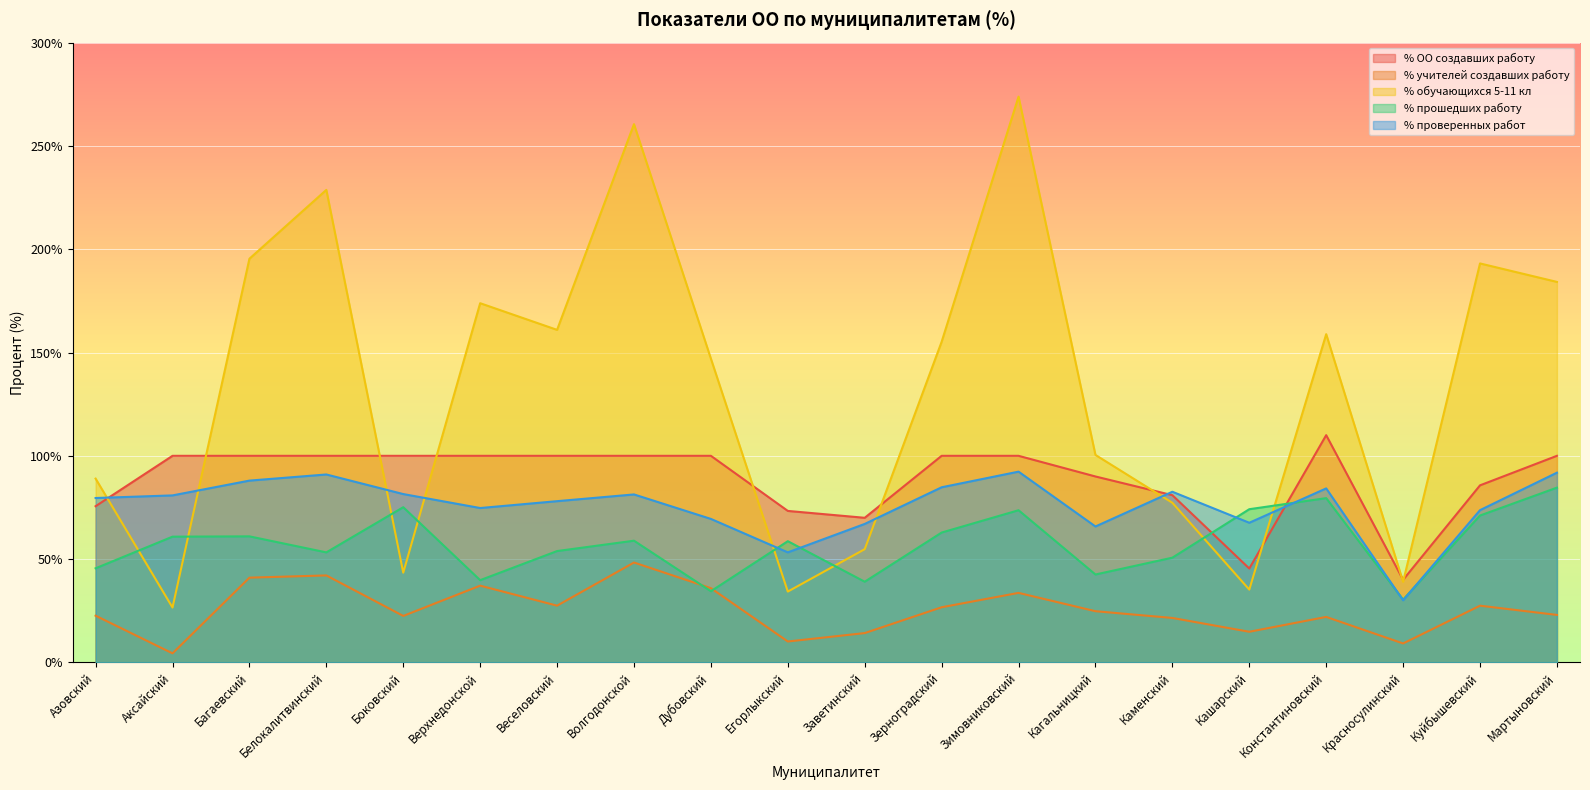

Reading right to left, list all the values displayed in this chart.

% ОО создавших работу: 100.0	85.7	40.0	110.0	45.5	81.0	90.0	100.0	100.0	70.0	73.3	100.0	100.0	100.0	100.0	100.0	100.0	100.0	100.0	75.6
% учителей создавших работу: 23.0	27.5	9.2	22.0	14.8	21.5	24.8	33.7	26.7	14.2	10.1	35.9	48.4	27.5	37.2	22.5	42.1	41.0	4.4	22.6
% обучающихся 5-11 кл: 184.2	193.1	39.0	158.9	35.2	77.3	100.4	273.9	155.2	54.8	34.3	147.0	260.5	161.0	173.9	43.4	228.7	195.4	26.6	89.0
% прошедших работу: 84.6	71.1	30.4	79.5	74.2	50.7	42.6	73.7	62.9	39.1	58.7	34.5	58.9	53.9	39.8	75.1	53.3	61.0	60.9	45.6
% проверенных работ: 91.8	73.7	30.1	84.2	67.6	82.6	65.8	92.3	84.8	67.0	53.3	69.5	81.3	78.0	74.7	81.5	91.0	88.0	80.8	79.6